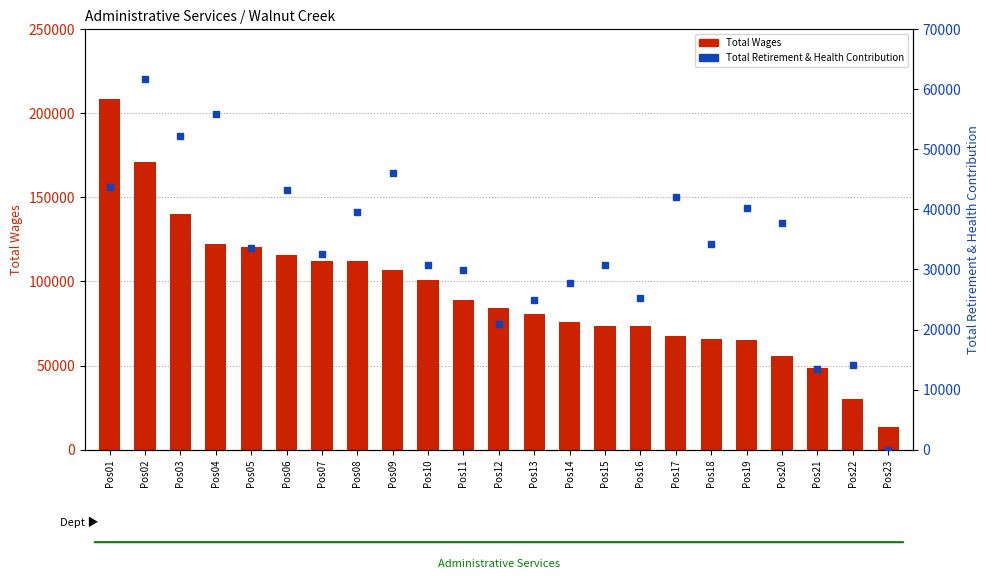

Which series has the largest total across all categories?

Total Wages